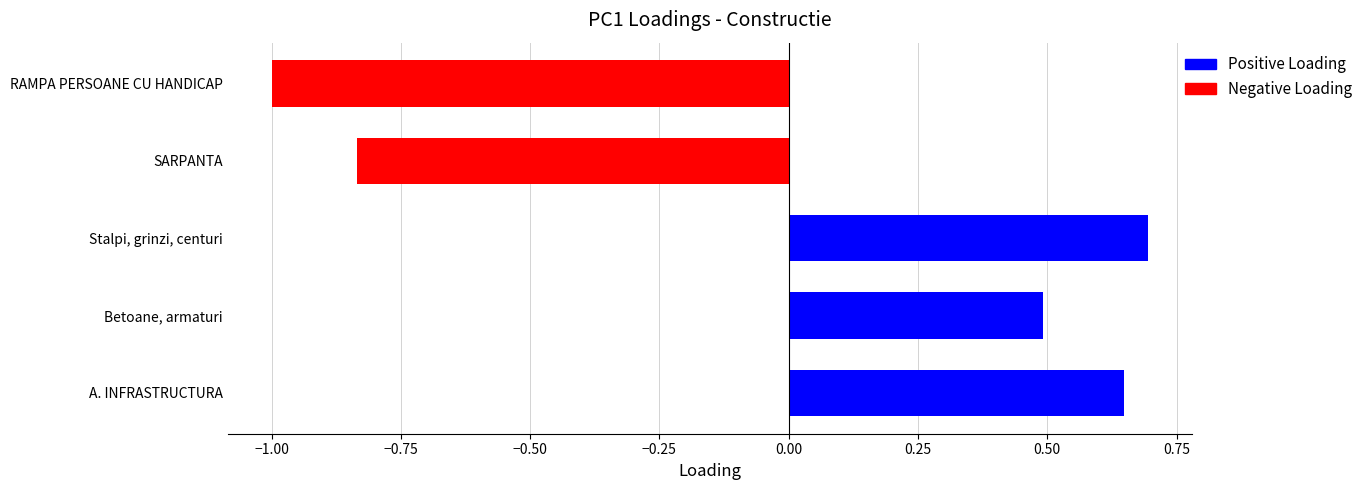

List the labels in order of value, largest first.

Stalpi, grinzi, centuri, A. INFRASTRUCTURA, Betoane, armaturi, SARPANTA, RAMPA PERSOANE CU HANDICAP